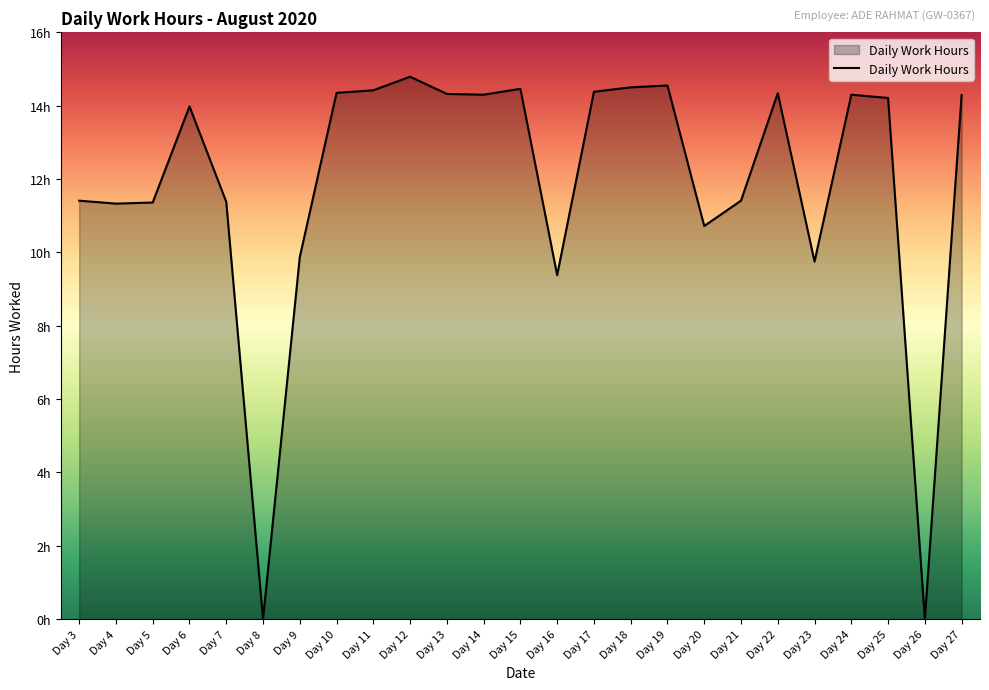

List the labels in order of value, largest first.

Day 12, Day 19, Day 18, Day 15, Day 11, Day 17, Day 10, Day 22, Day 13, Day 14, Day 24, Day 27, Day 25, Day 6, Day 3, Day 21, Day 7, Day 5, Day 4, Day 20, Day 9, Day 23, Day 16, Day 8, Day 26